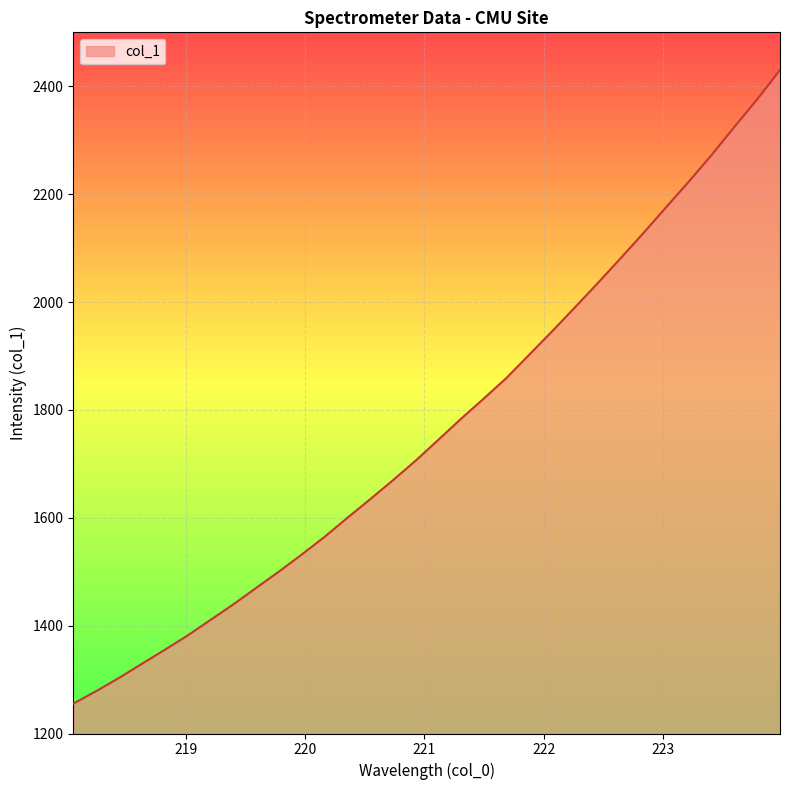

What is the greatest value displayed?

2430.2